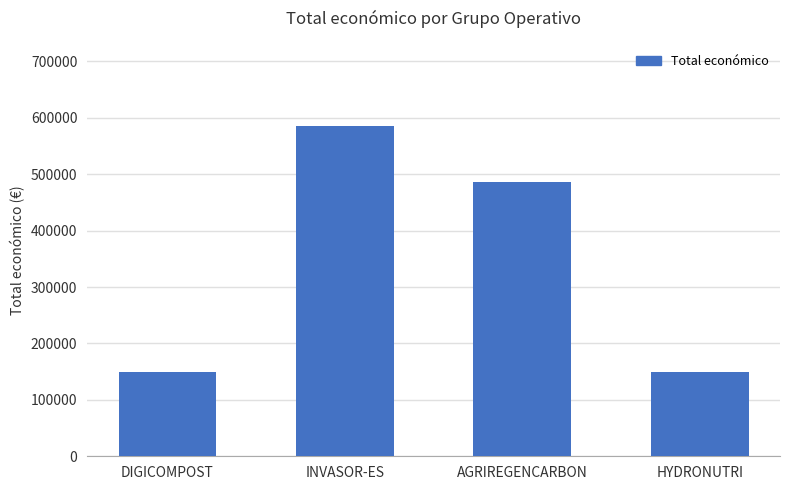

At which label is the value closest to 367673?

AGRIREGENCARBON